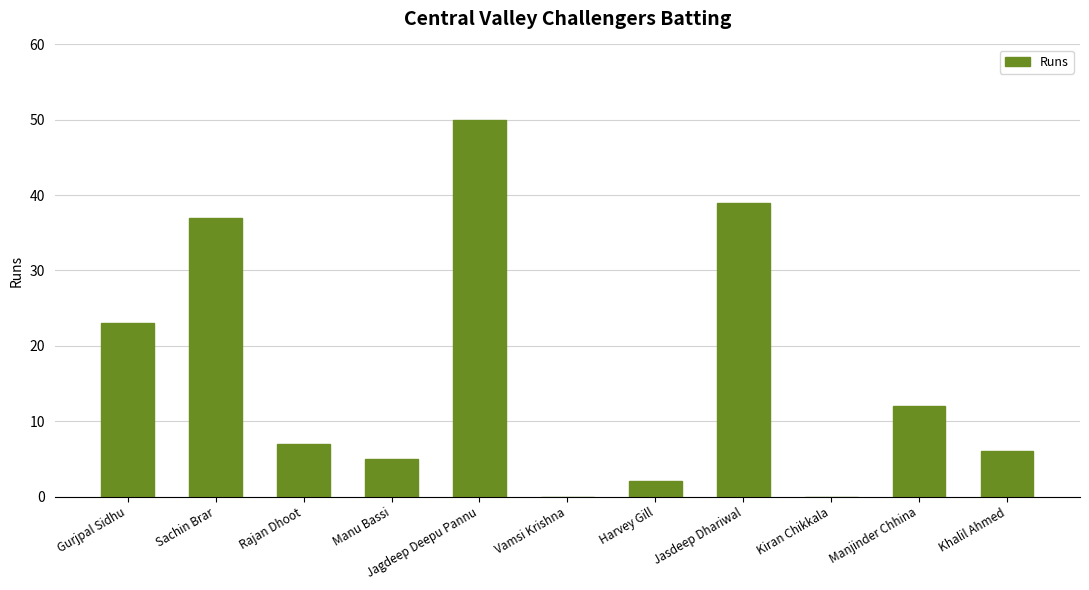

The value at Sachin Brar is 37. True or false?

True